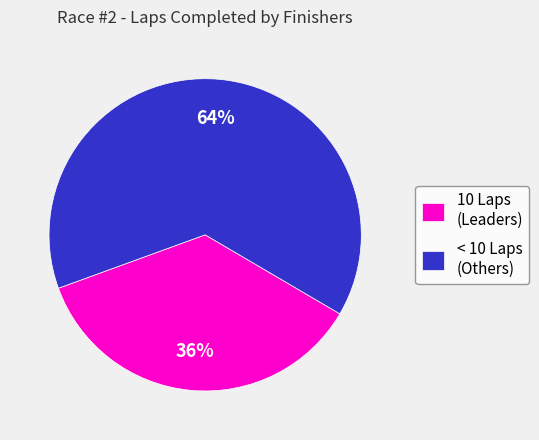

Is there a majority slice in this chart?

Yes